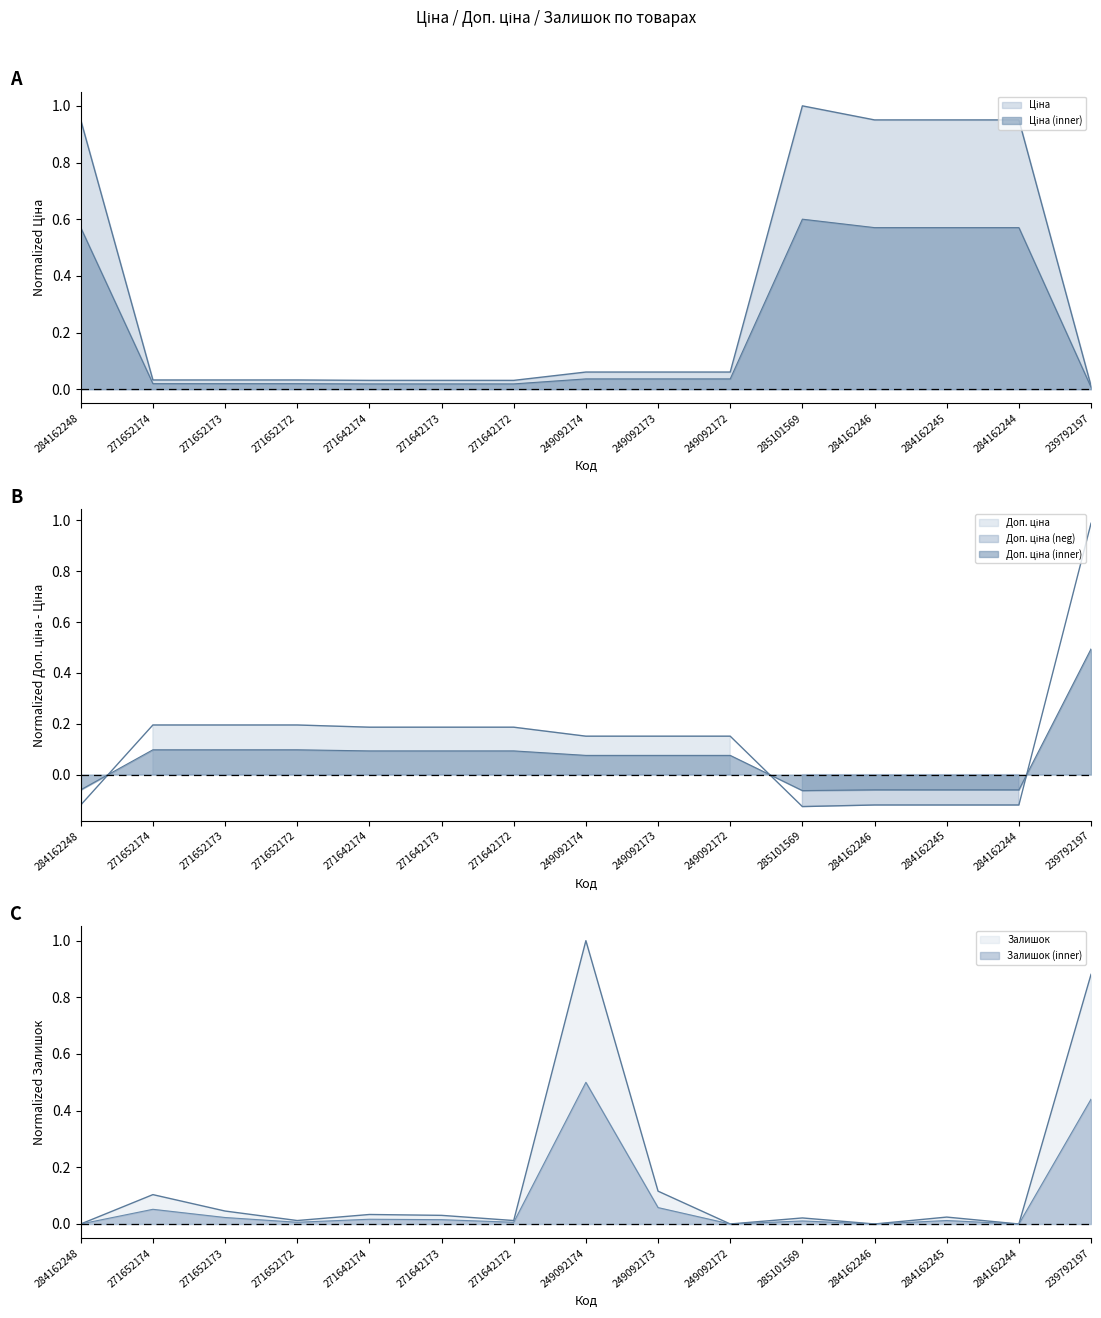

Where is the first local minimum for Залишок?

271652172